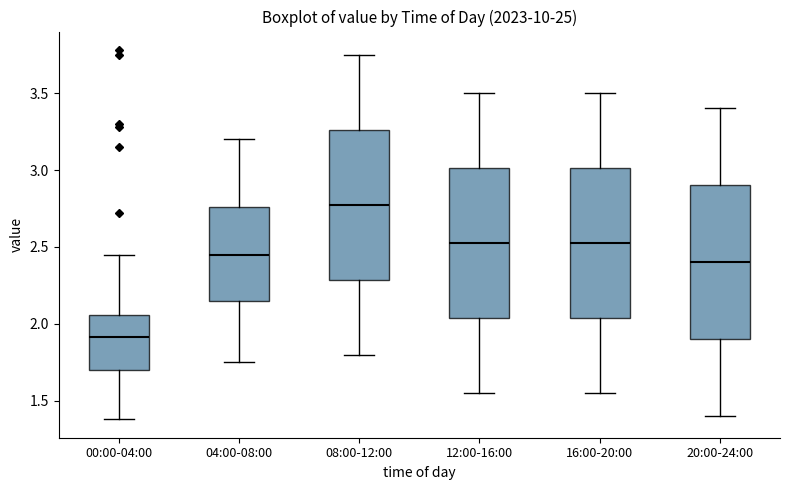

Which box has the highest median line?

08:00-12:00